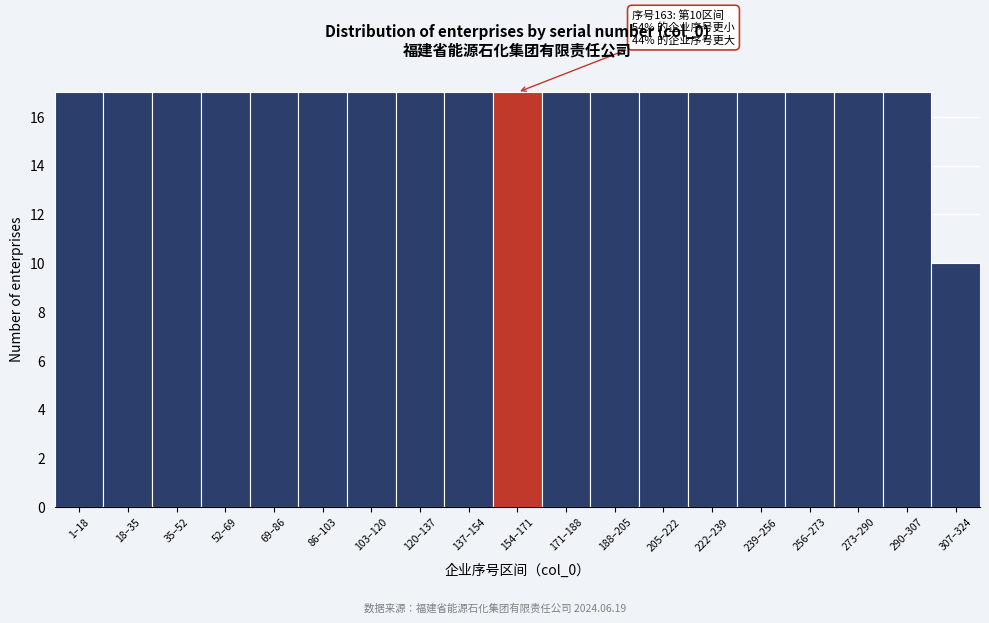

Reading right to left, what are all the values shown in this chart?

10	17	17	17	17	17	17	17	17	17	17	17	17	17	17	17	17	17	17